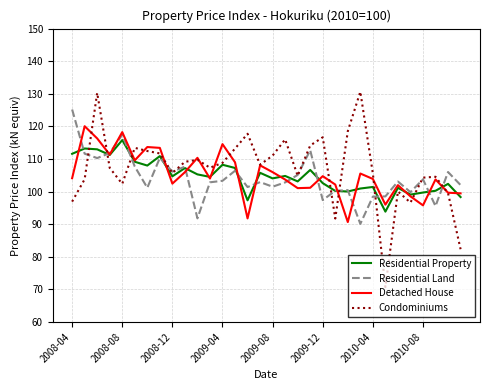

True or false: Residential Land has more than 0 points higher than both neighbors.

True